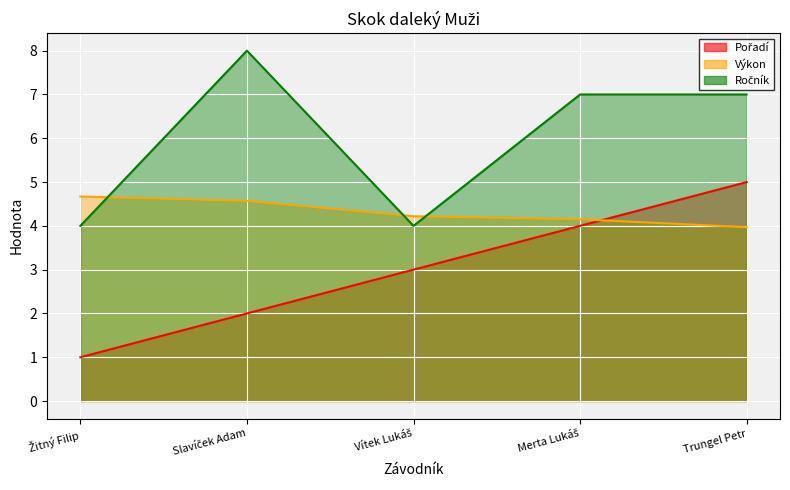

How many data points in Pořadí are above 3?

2